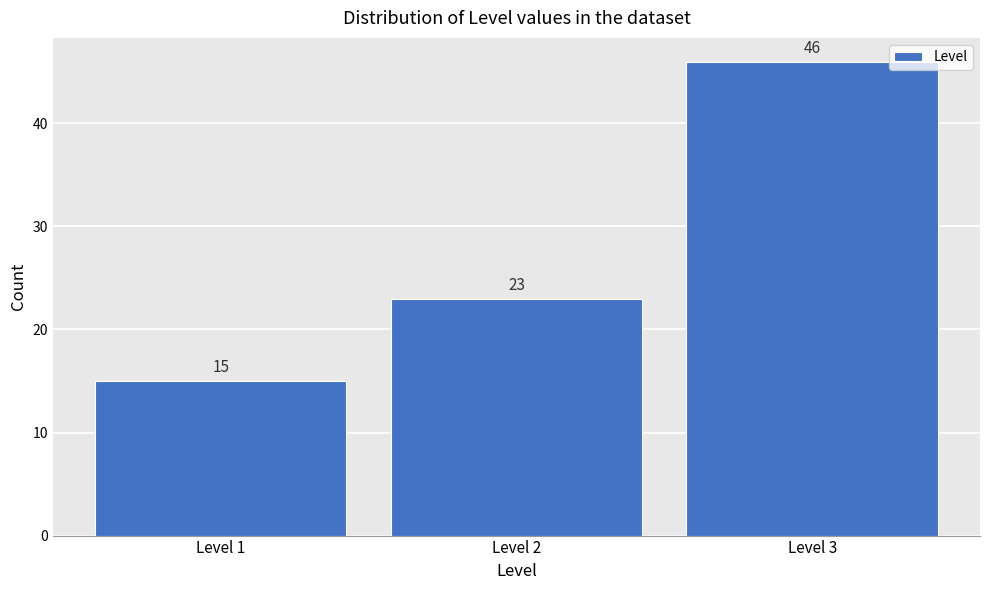

What is the height of the bar covering 1.5 to 2.5 on the x-axis?

23